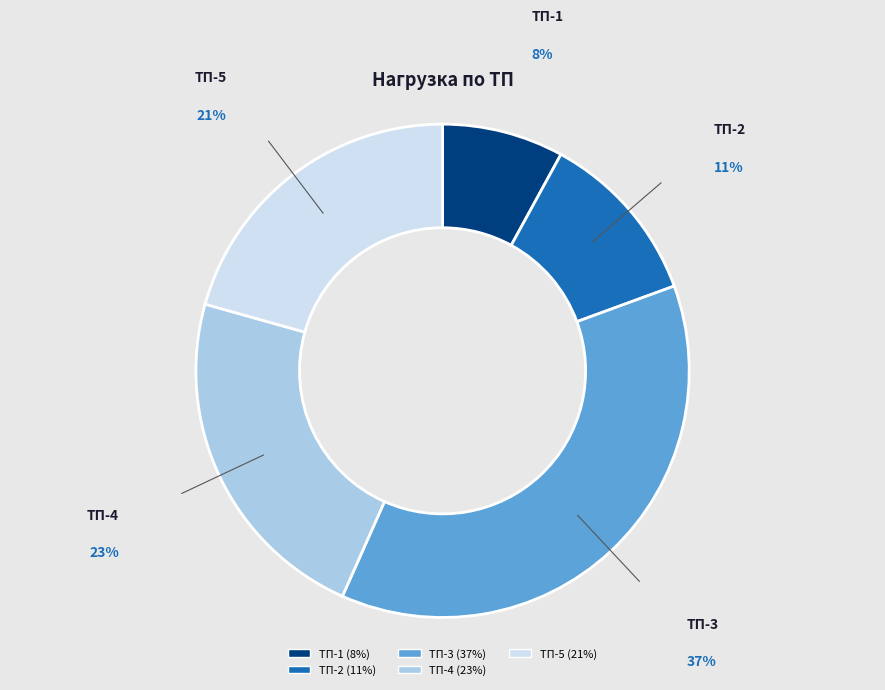

To the nearest percent, what is the average slice percentage?

20%